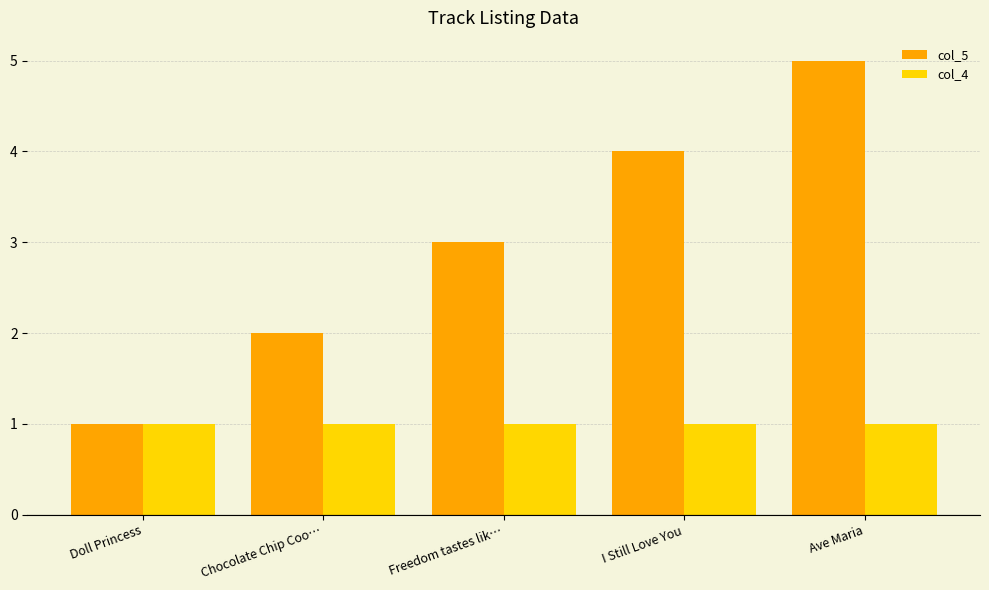

Reading right to left, list all the values displayed in this chart.

col_5: Ave Maria=5	I Still Love You=4	Freedom tastes lik…=3	Chocolate Chip Coo…=2	Doll Princess=1
col_4: Ave Maria=1	I Still Love You=1	Freedom tastes lik…=1	Chocolate Chip Coo…=1	Doll Princess=1